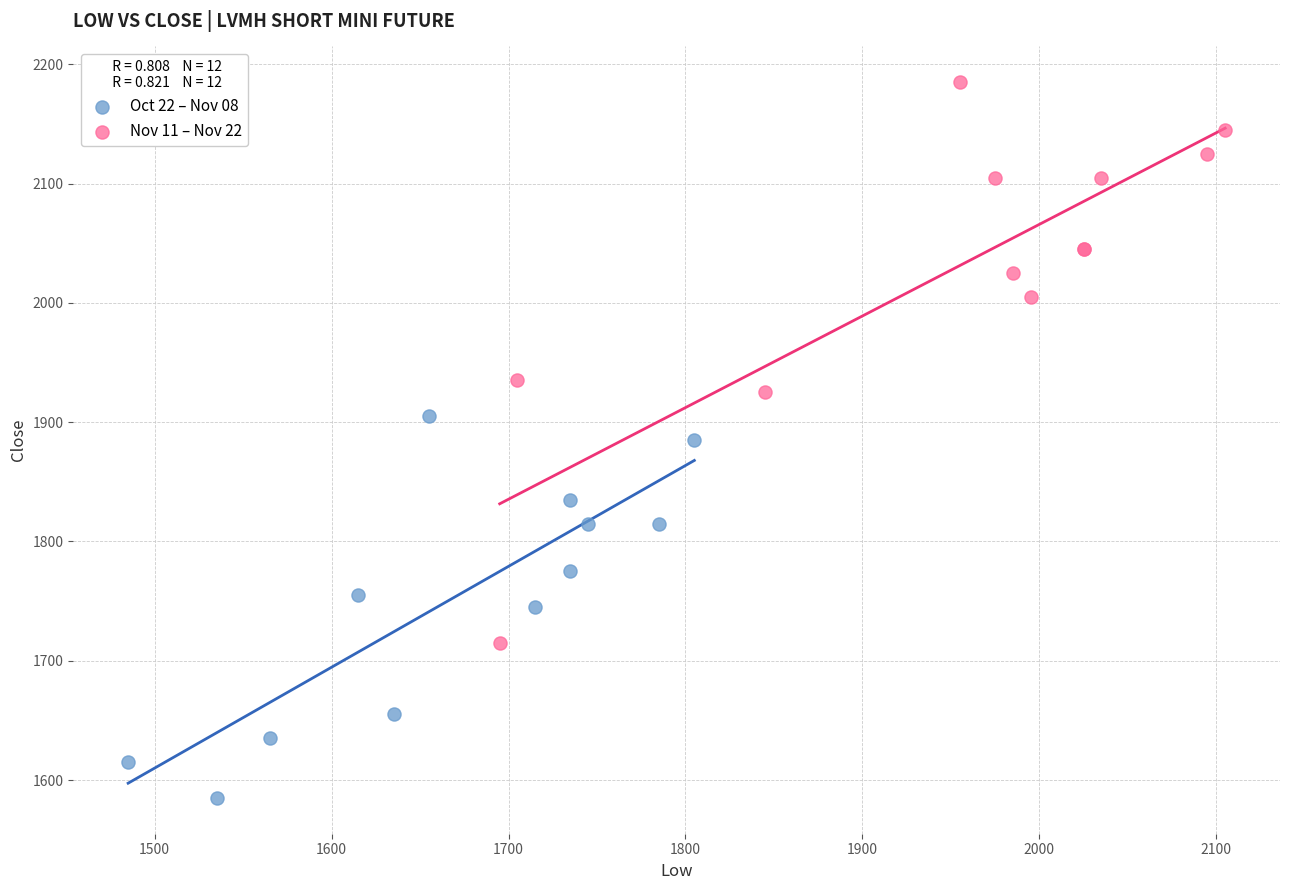

Which series has the largest Y range (max minus min)?

Nov 11 – Nov 22